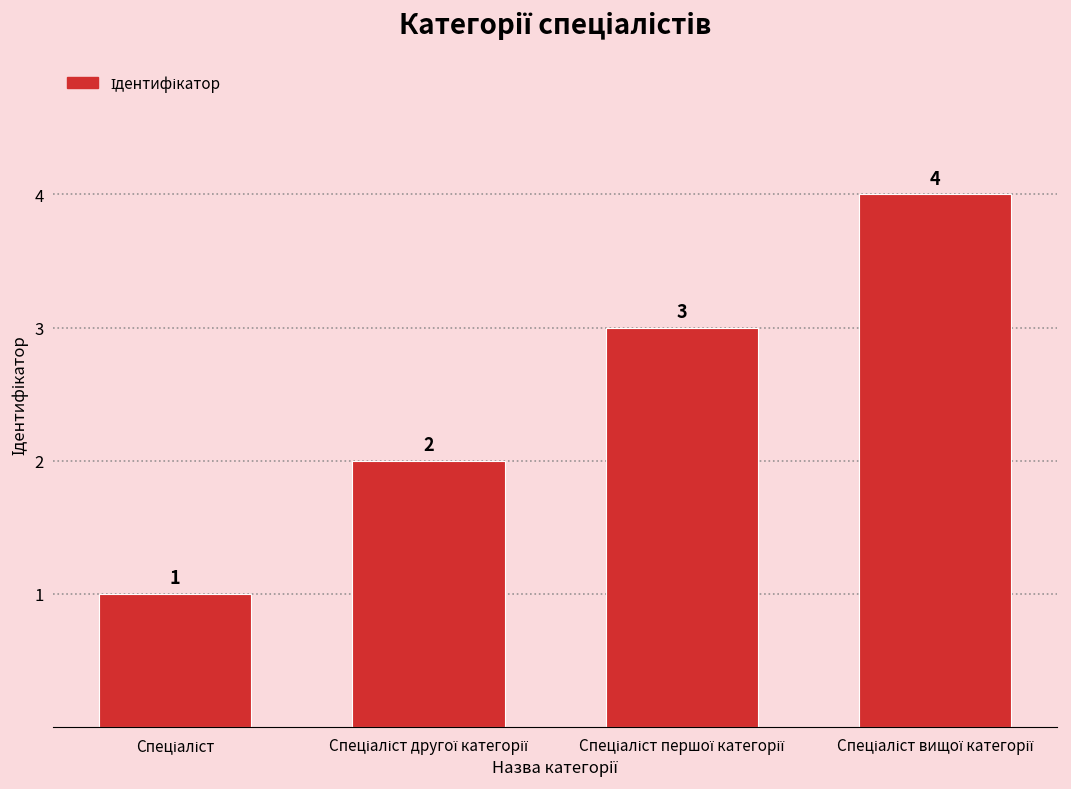

What is the value of the 2nd bar from the left?

2